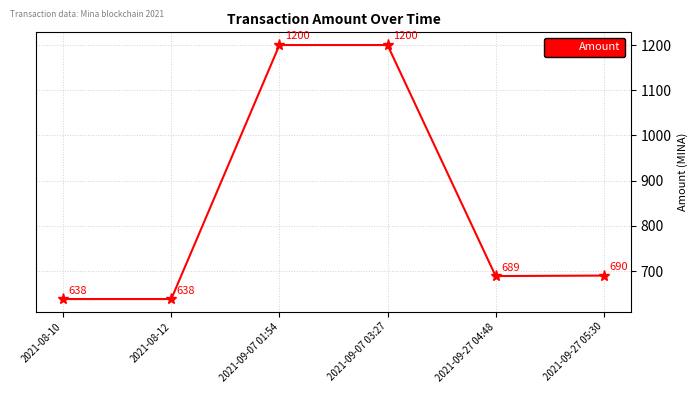

What is the average value?

842.5